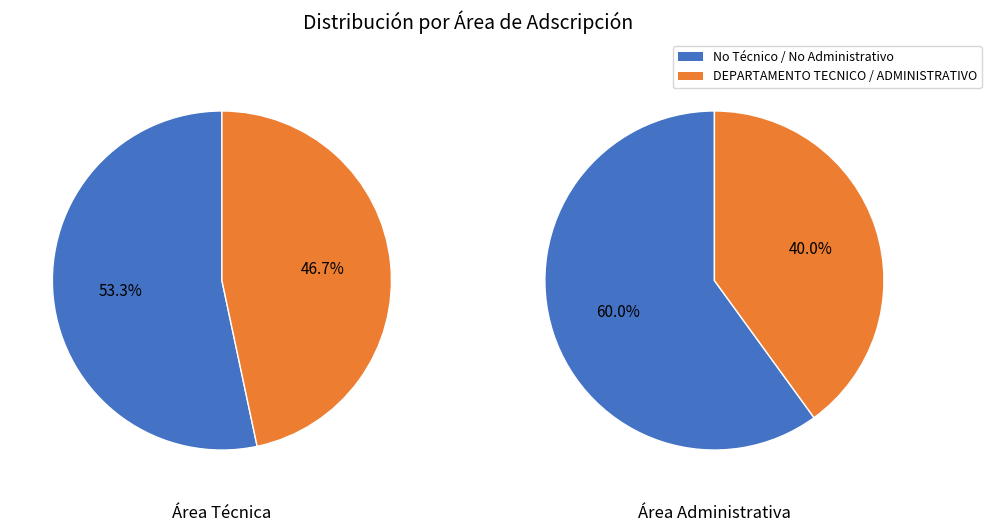

True or false: DEPARTAMENTO TECNICO accounts for 52% of the total.

False